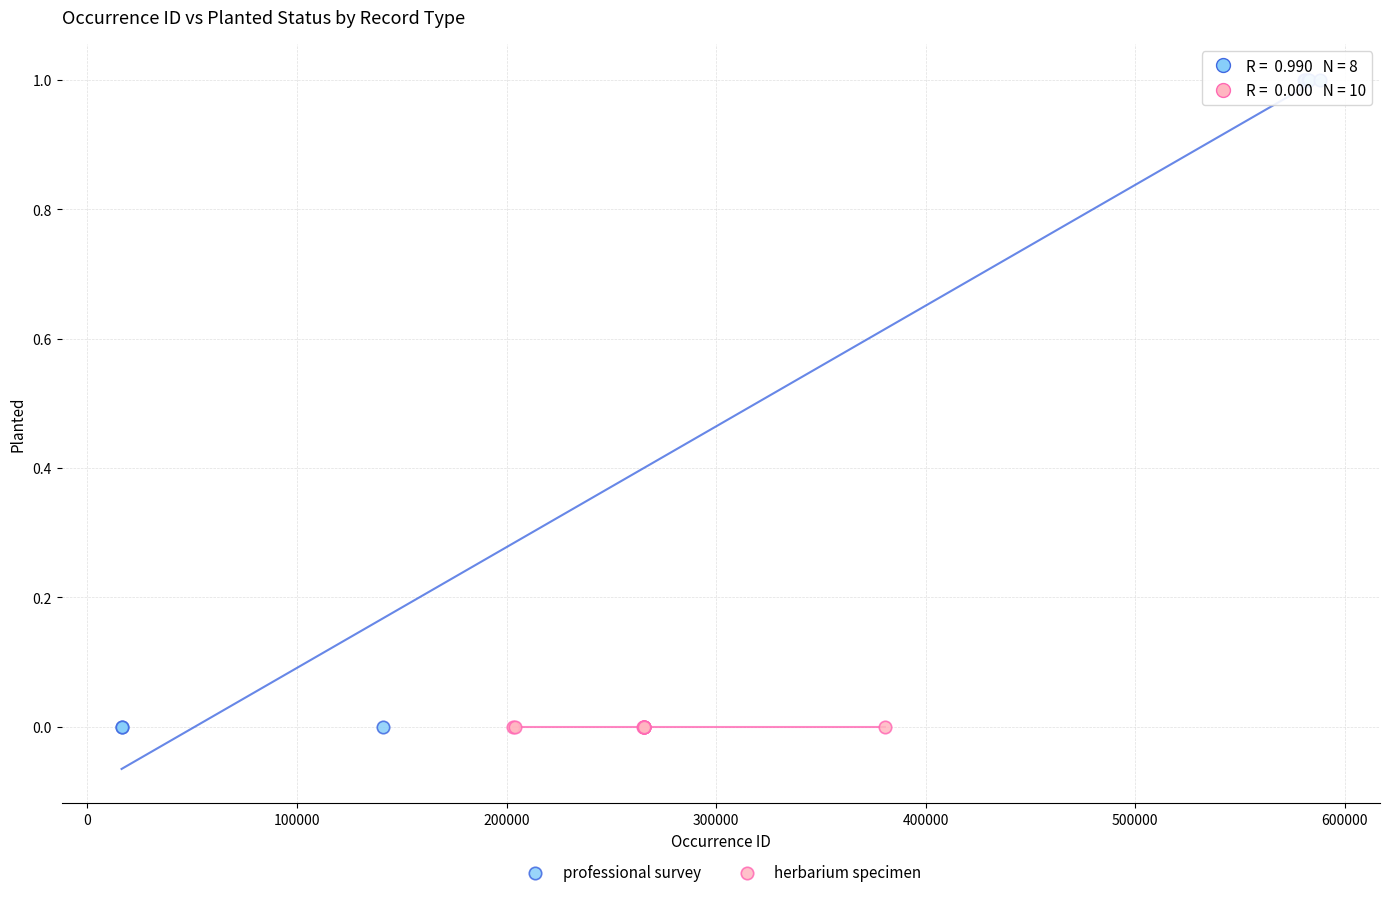

Which series reaches the maximum Y coordinate?

professional survey